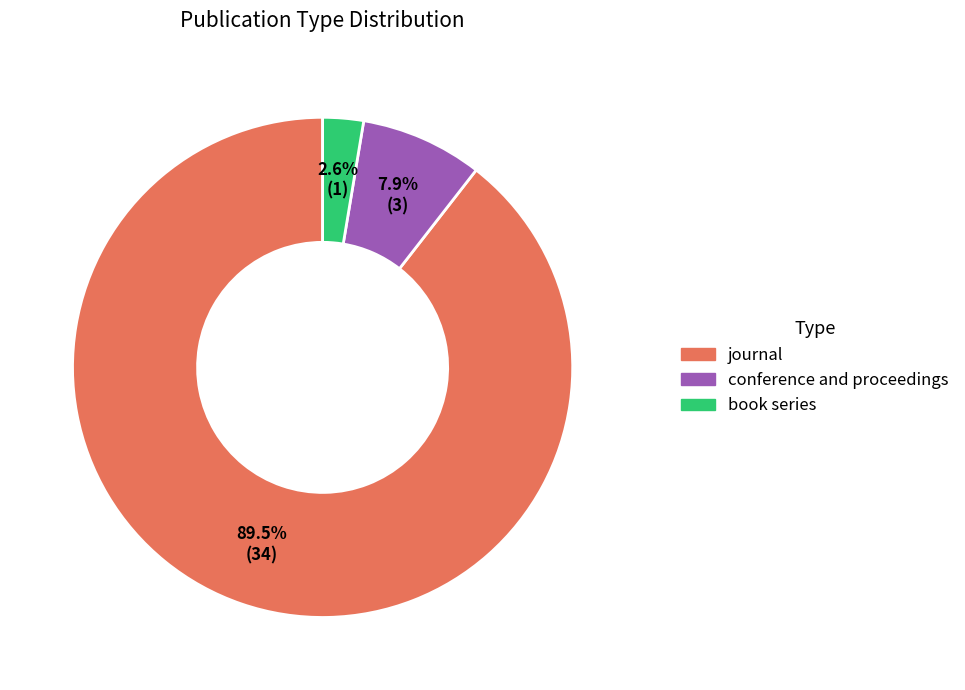

Which has a higher value, journal or conference and proceedings?

journal